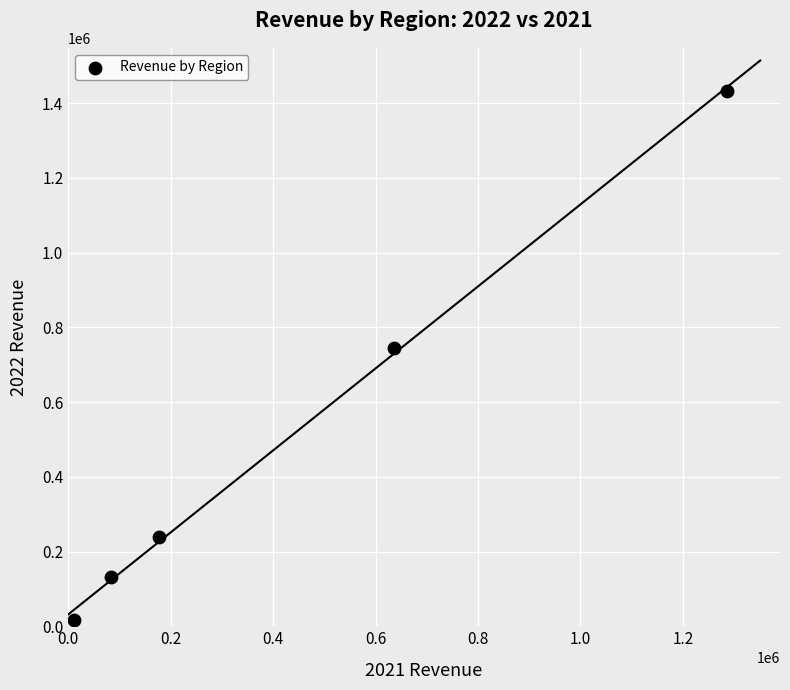

What Y value in the scatter plot is closest to 724374?

744880